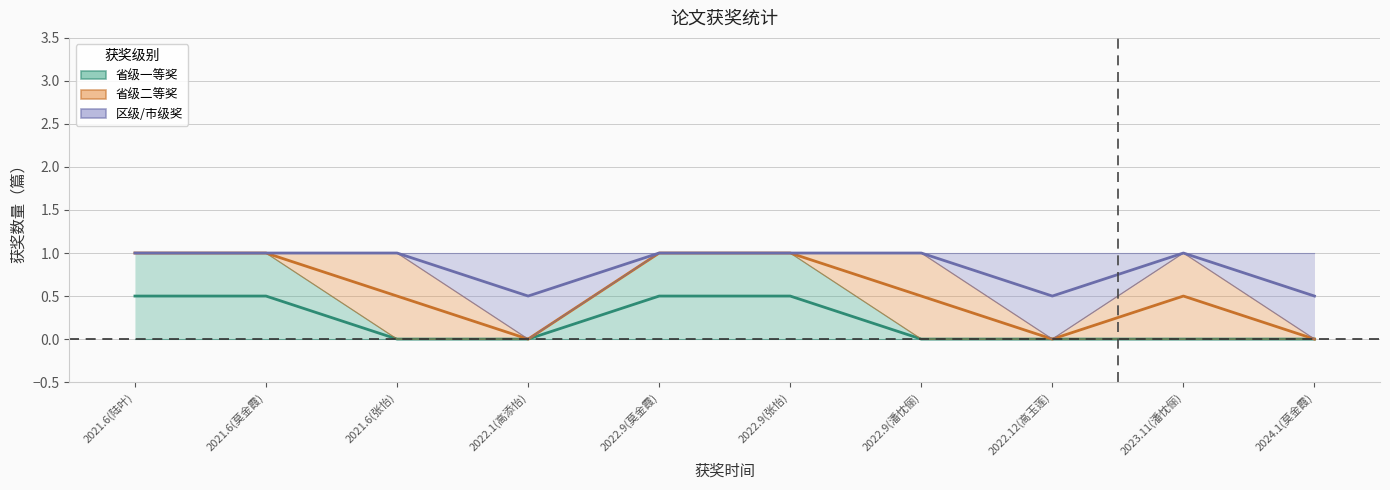

At which label is 省级一等奖 closest to 0?

2021.6(张怡)